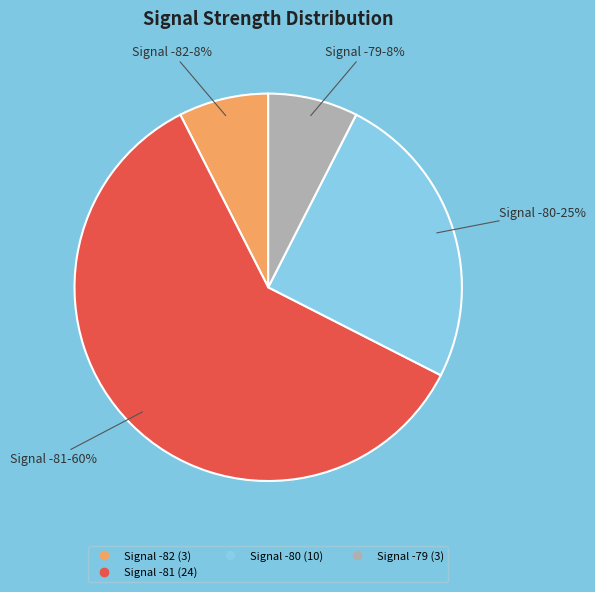

Is there any slice that represents more than half of the pie?

Yes